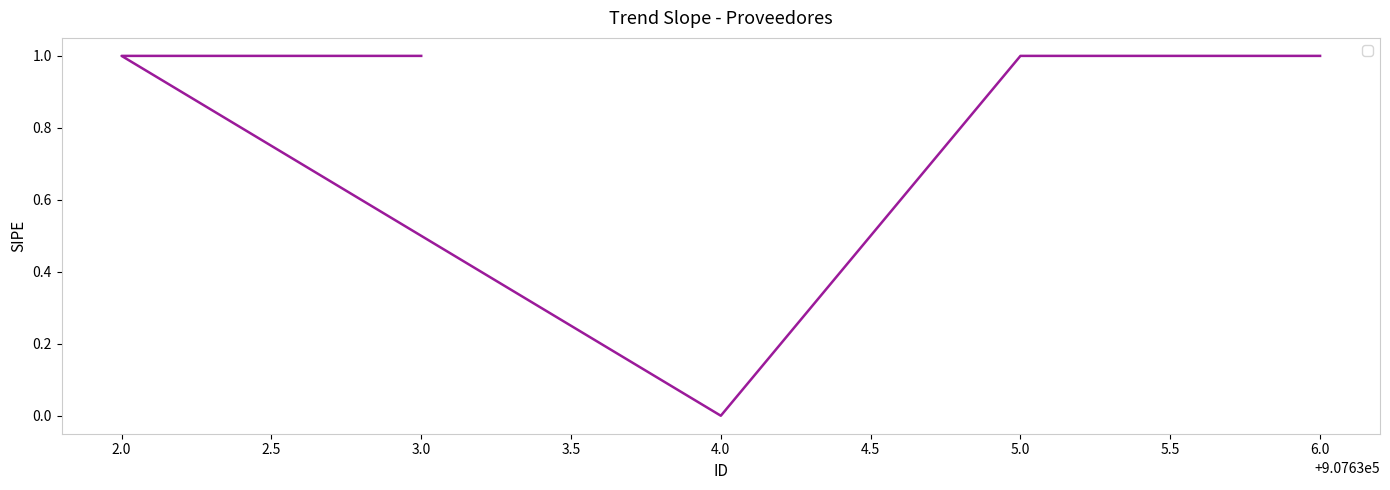

The value at 3.0 is 1. True or false?

True